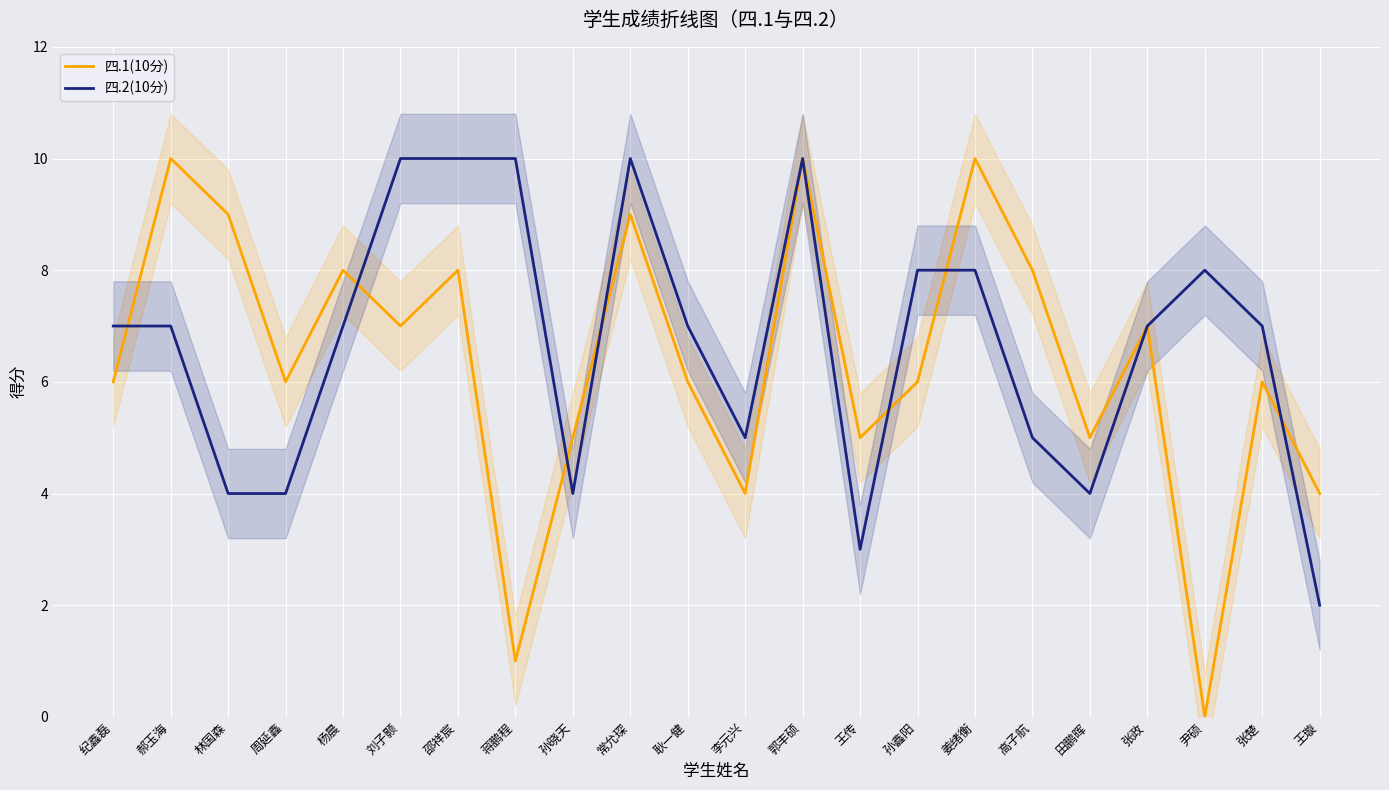

True or false: 四.1(10分) has more than 1 points higher than both neighbors.

True